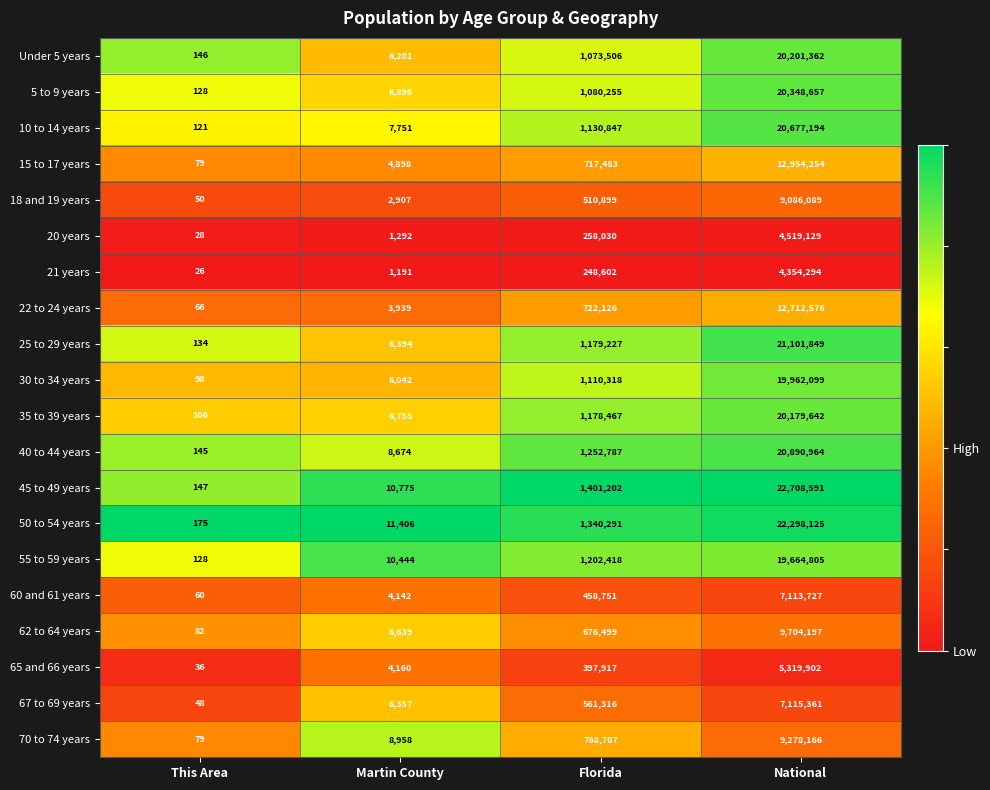

What is the sum of all 22 to 24 years values?

13438707